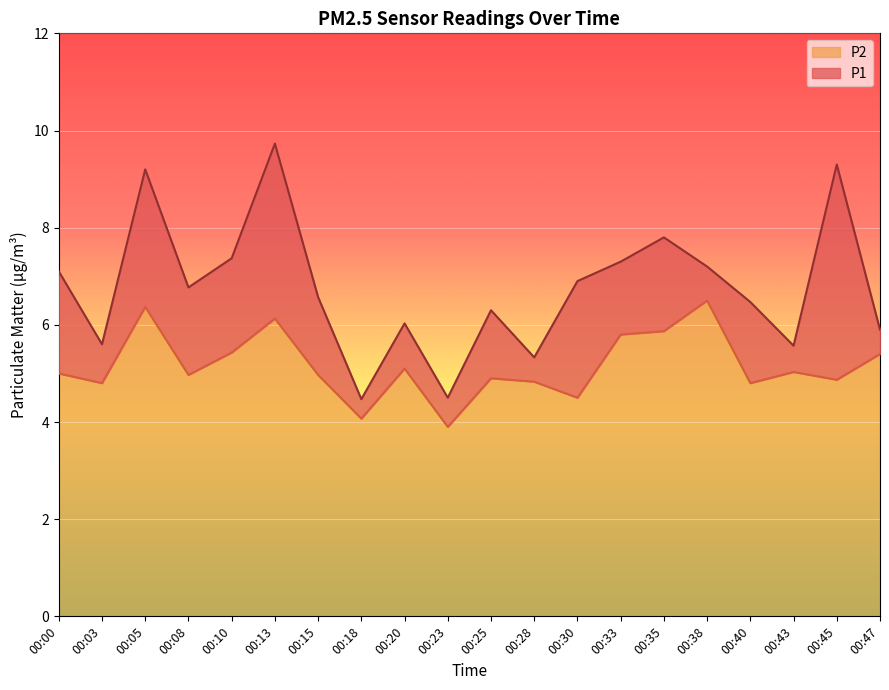

At 00:38, list the series in order from largest to smallest.

P1, P2